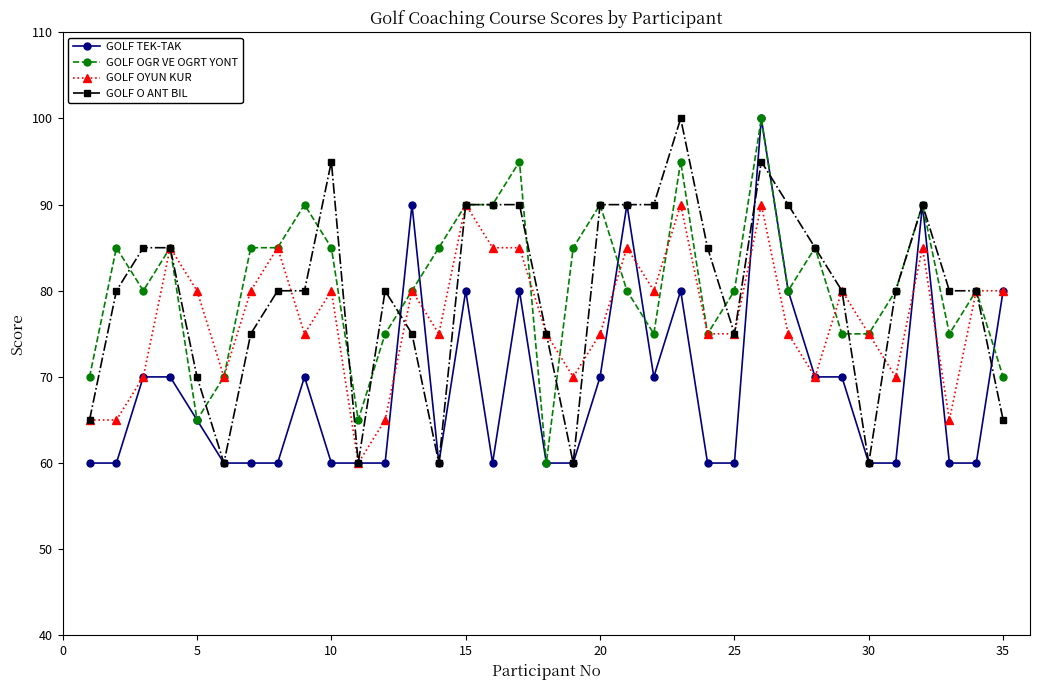

At how many categories does at least one series exceed 87?

13